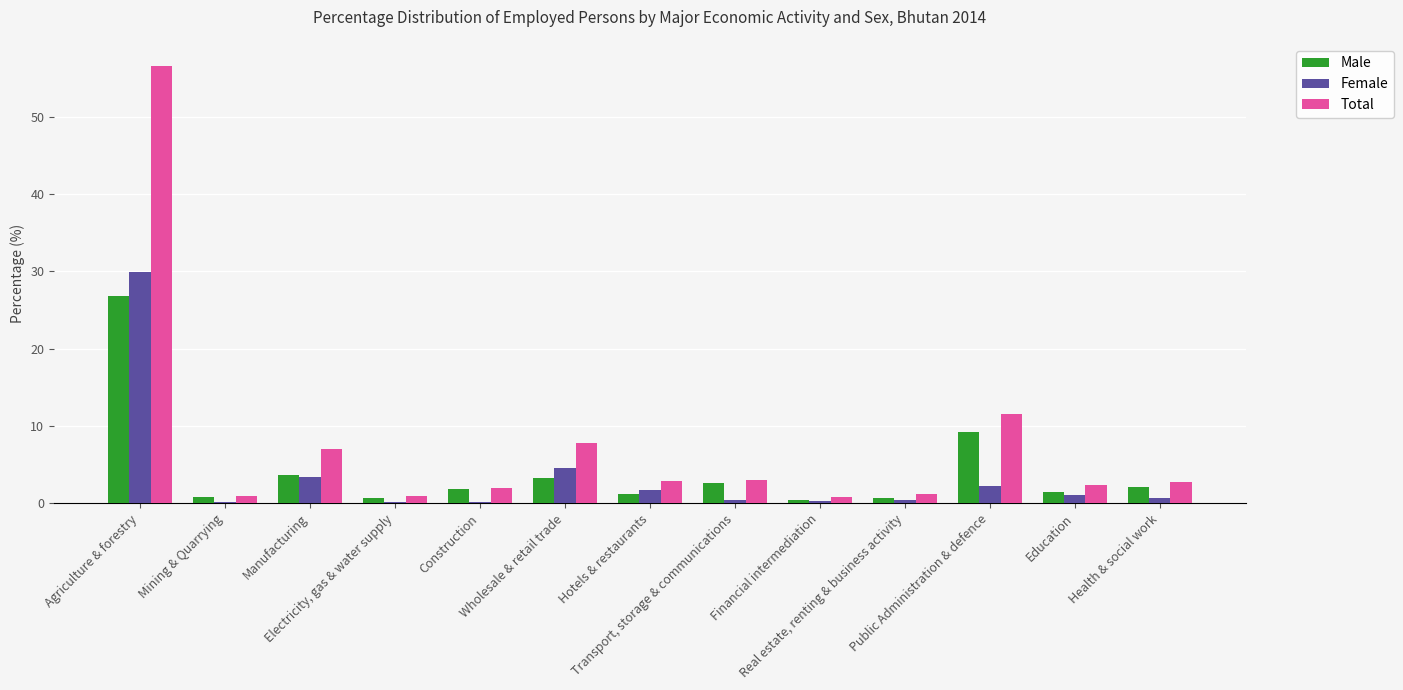

Is it true that Total equals 1.2 at Real estate, renting & business activity?

True